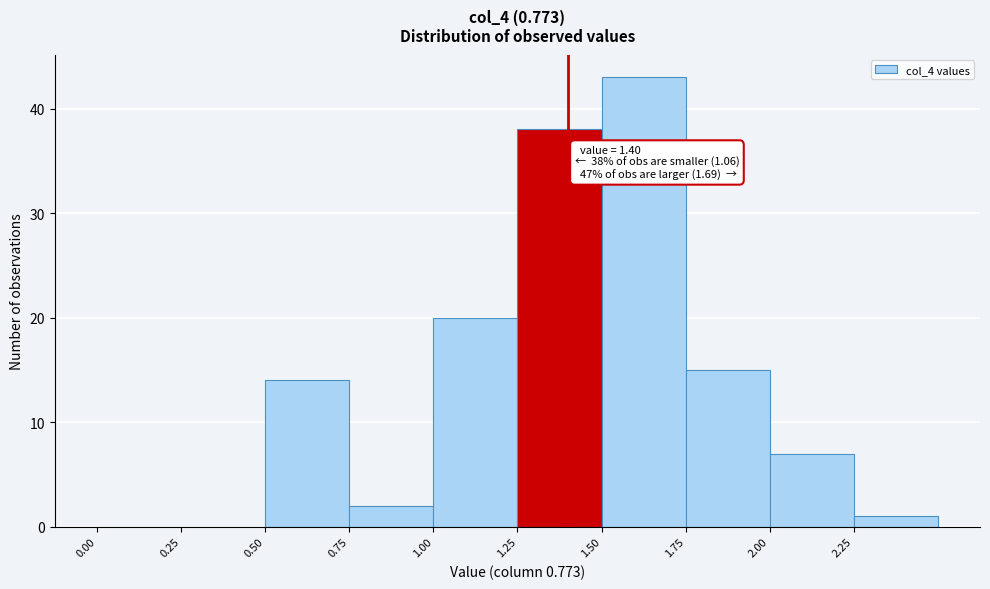

Which range on the x-axis has the tallest bar?

1.50 to 1.75